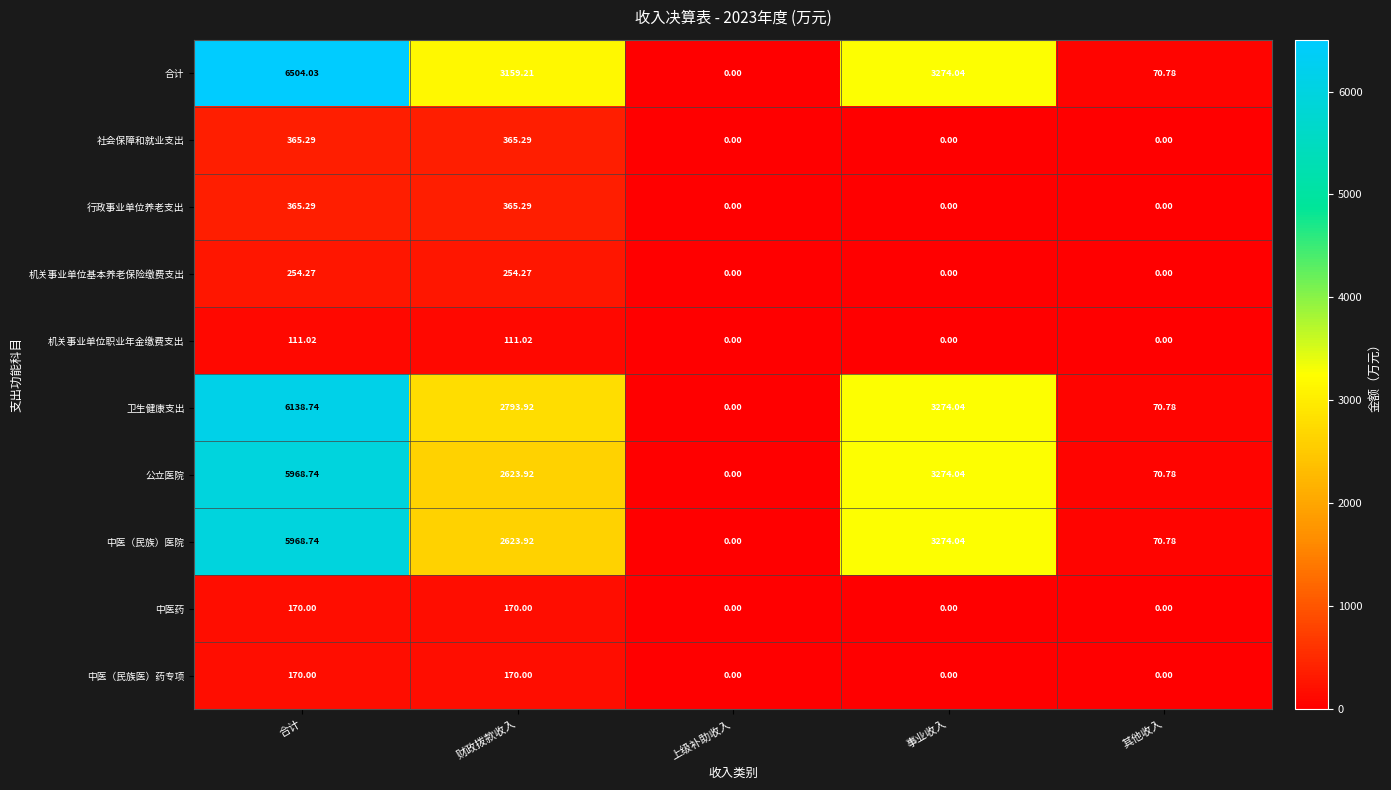

Which series has the widest spread of values?

合计